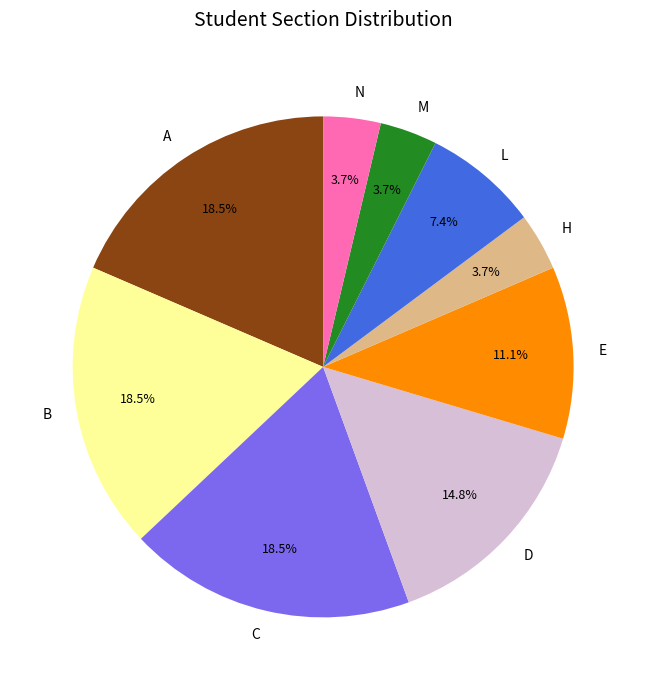

Is B the majority of the pie?

No